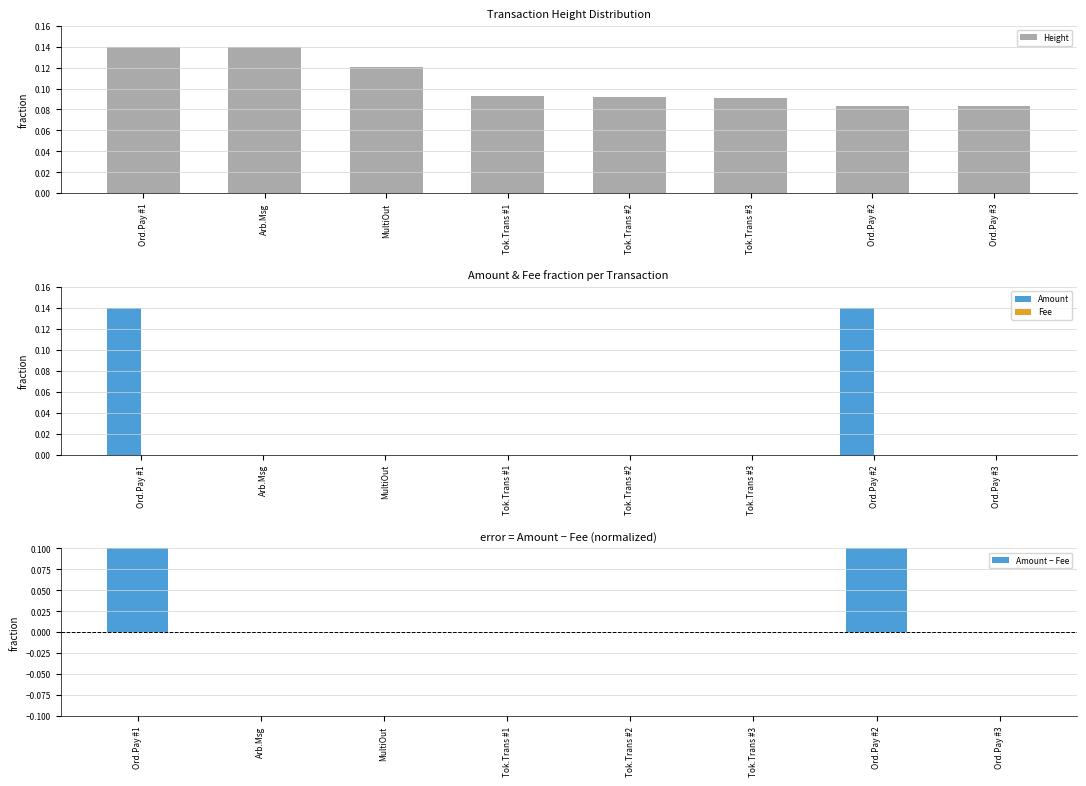

At which category is the sum across all series the highest?

Ord.Pay #1